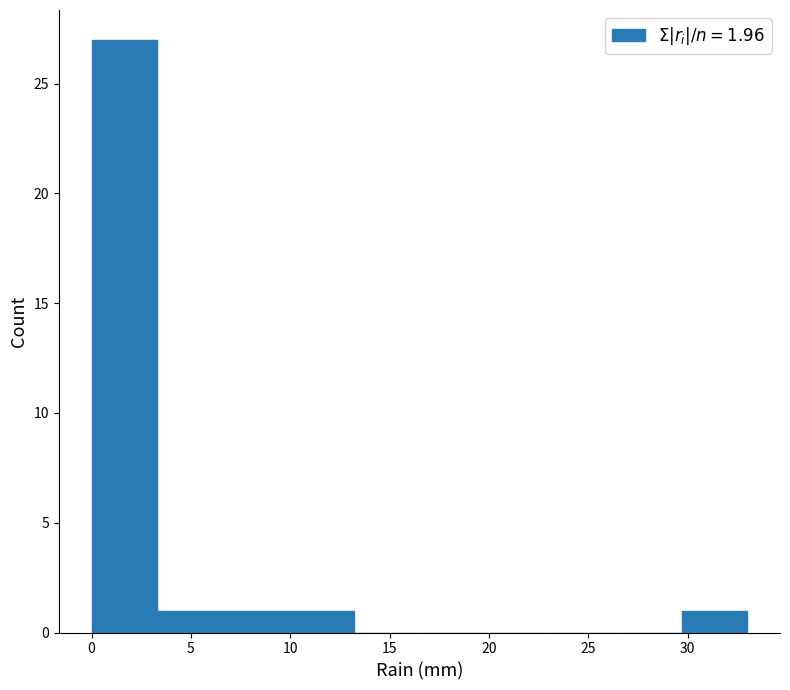

Over which range of the x-axis is the bar tallest?

0.0 to 3.3